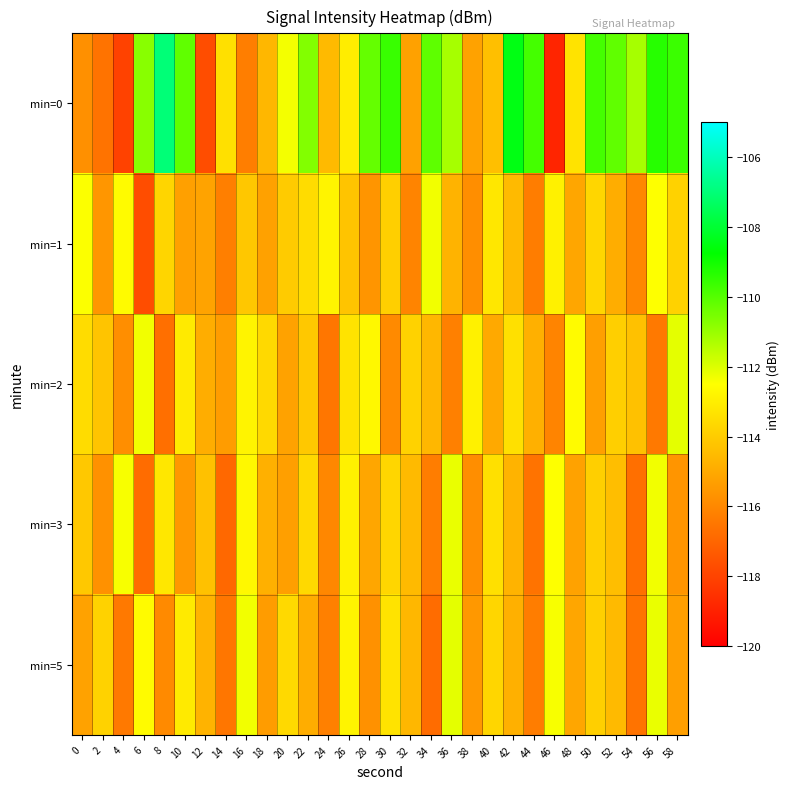

What is the smallest value displayed?

-118.9